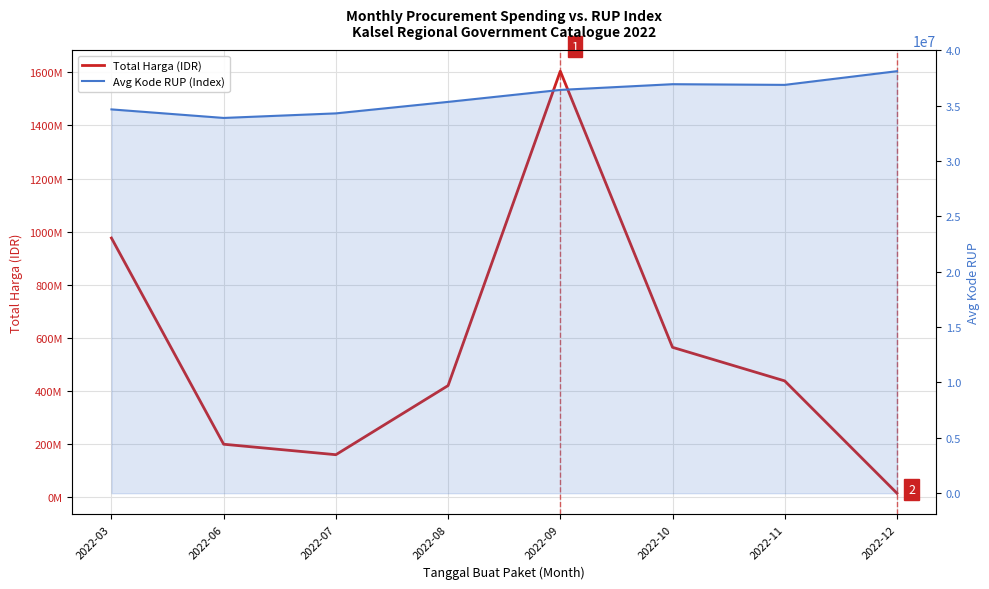

At which category is the sum across all series the highest?

2022-09